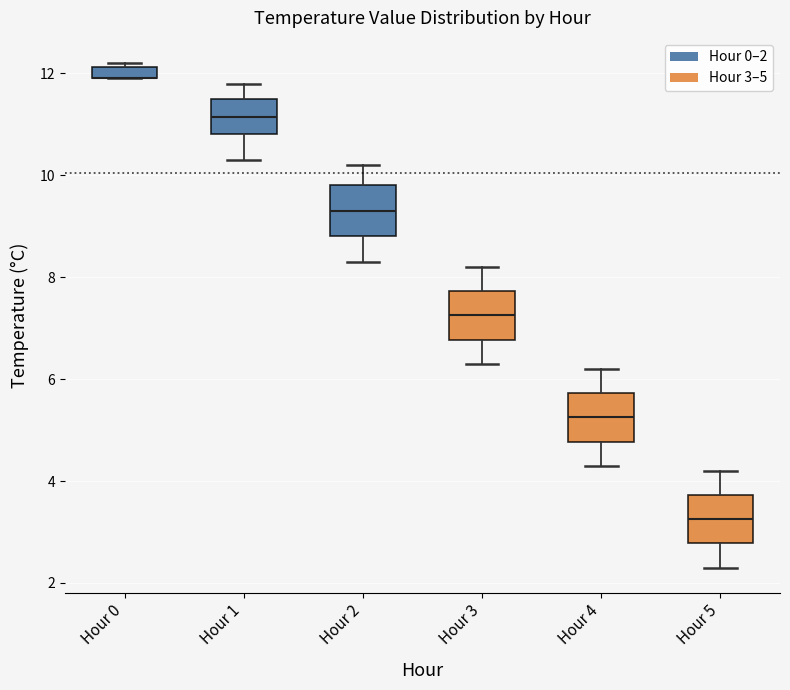

Where is the lower edge of the box for Hour 3 on the y-axis? The values are not printed on the chart, so give them approximately, as read against the axis.

6.8